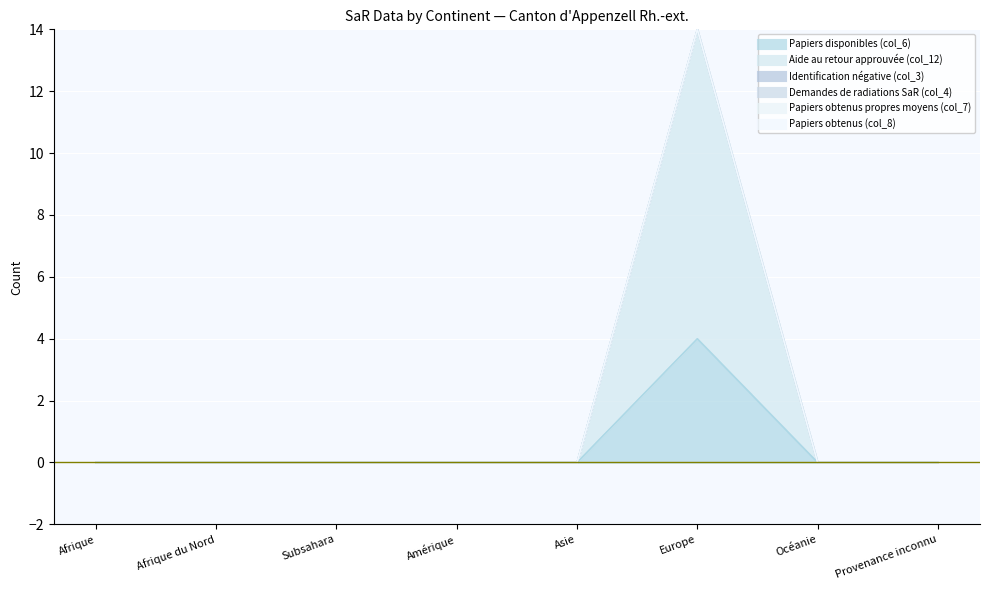

What position from the left is Afrique du Nord?

2